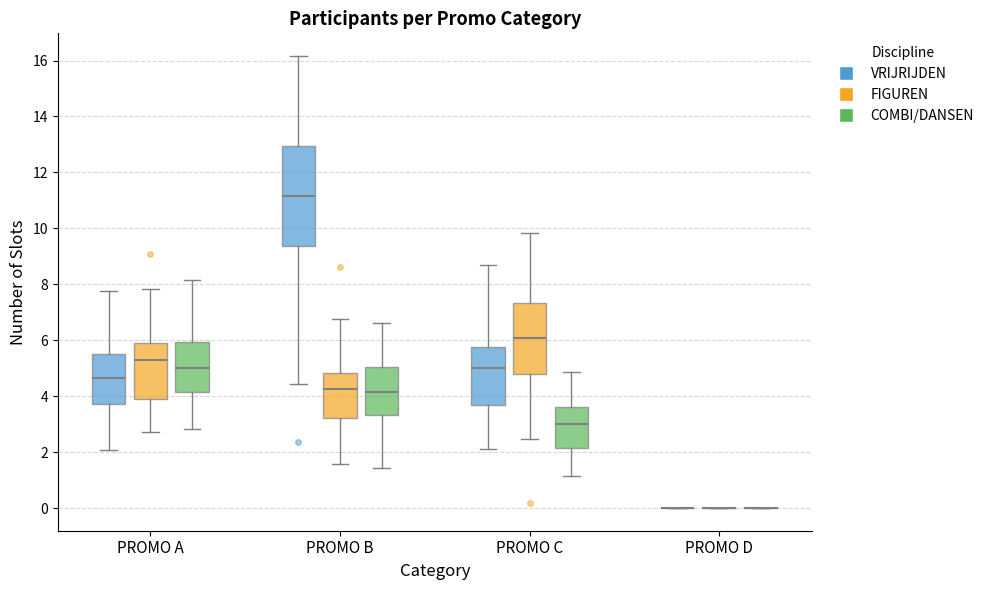

Reading left to right, read every box against the y-axis: the position of its median line, the range the box covers, and the ends of its whiskers. The values are not printed on the chart, so give them approximately, as read against the axis.

PROMO A (VRIJRIJDEN): median 4.6, box 3.8 to 5.6, whiskers 2.0 to 7.8
PROMO A (FIGUREN): median 5.2, box 3.8 to 5.8, whiskers 2.8 to 7.8
PROMO A (COMBI/DANSEN): median 5.0, box 4.2 to 6.0, whiskers 2.8 to 8.2
PROMO B (VRIJRIJDEN): median 11.2, box 9.4 to 13.0, whiskers 4.4 to 16.2
PROMO B (FIGUREN): median 4.2, box 3.2 to 4.8, whiskers 1.6 to 6.8
PROMO B (COMBI/DANSEN): median 4.2, box 3.4 to 5.0, whiskers 1.4 to 6.6
PROMO C (VRIJRIJDEN): median 5.0, box 3.6 to 5.8, whiskers 2.2 to 8.6
PROMO C (FIGUREN): median 6.0, box 4.8 to 7.4, whiskers 2.4 to 9.8
PROMO C (COMBI/DANSEN): median 3.0, box 2.2 to 3.6, whiskers 1.2 to 4.8
PROMO D (VRIJRIJDEN): box collapsed to a line at 0.0, whiskers 0.0 to 0.0
PROMO D (FIGUREN): box collapsed to a line at 0.0, whiskers 0.0 to 0.0
PROMO D (COMBI/DANSEN): box collapsed to a line at 0.0, whiskers 0.0 to 0.0